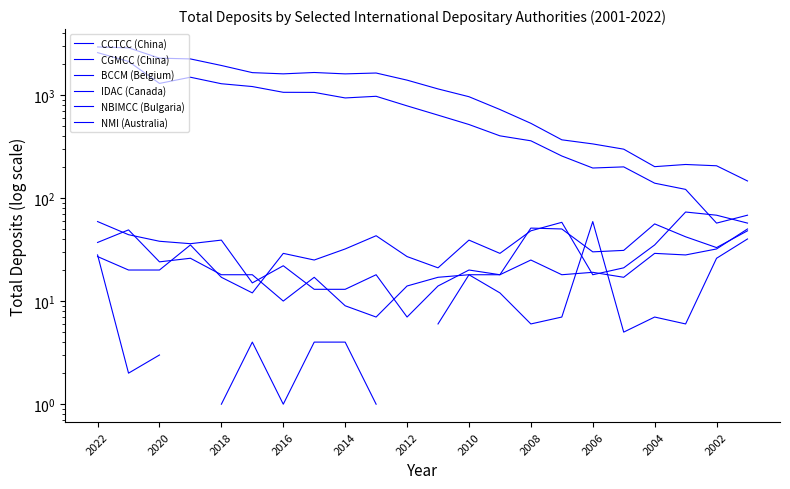

List the series in order of their peak value, highest first.

CGMCC (China), CCTCC (China), BCCM (Belgium), IDAC (Canada), NBIMCC (Bulgaria), NMI (Australia)